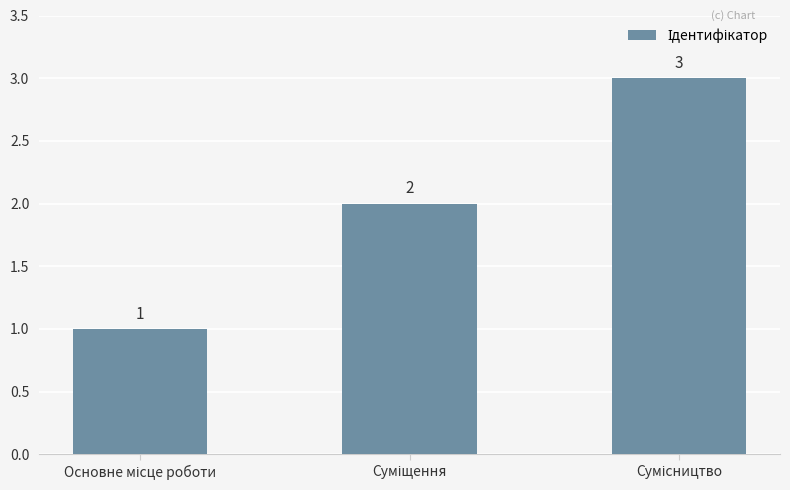

How many bars are there in total?

3